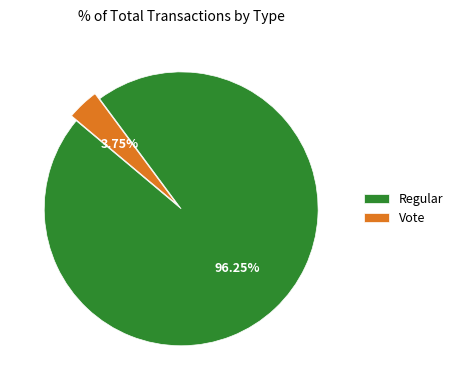

To the nearest percent, what percentage of the pie is Regular?

96%